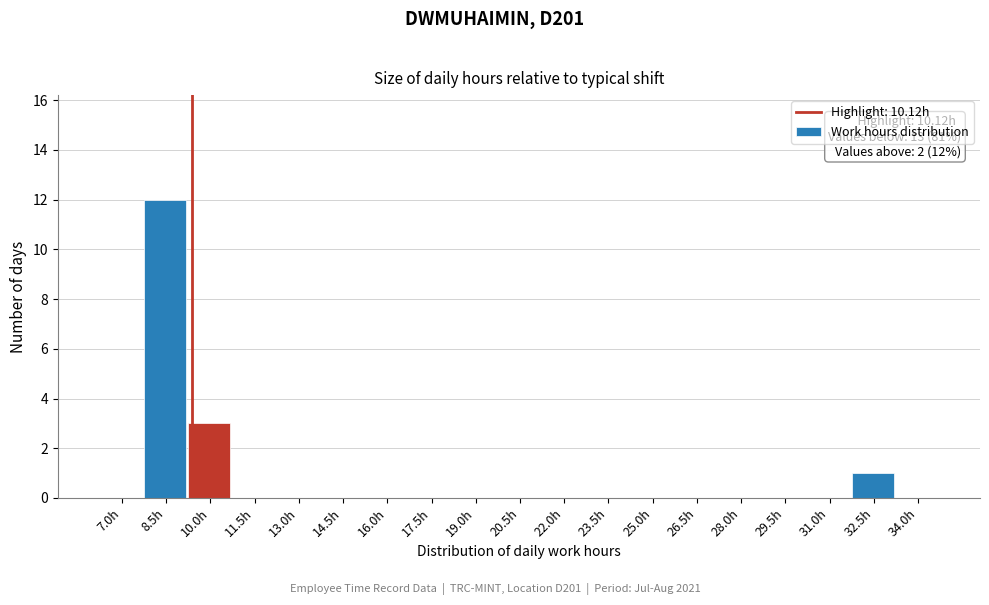

Reading left to right, list all the values displayed in this chart.

7.0h=0	8.5h=12	10.0h=3	11.5h=0	13.0h=0	14.5h=0	16.0h=0	17.5h=0	19.0h=0	20.5h=0	22.0h=0	23.5h=0	25.0h=0	26.5h=0	28.0h=0	29.5h=0	31.0h=0	32.5h=1	34.0h=0